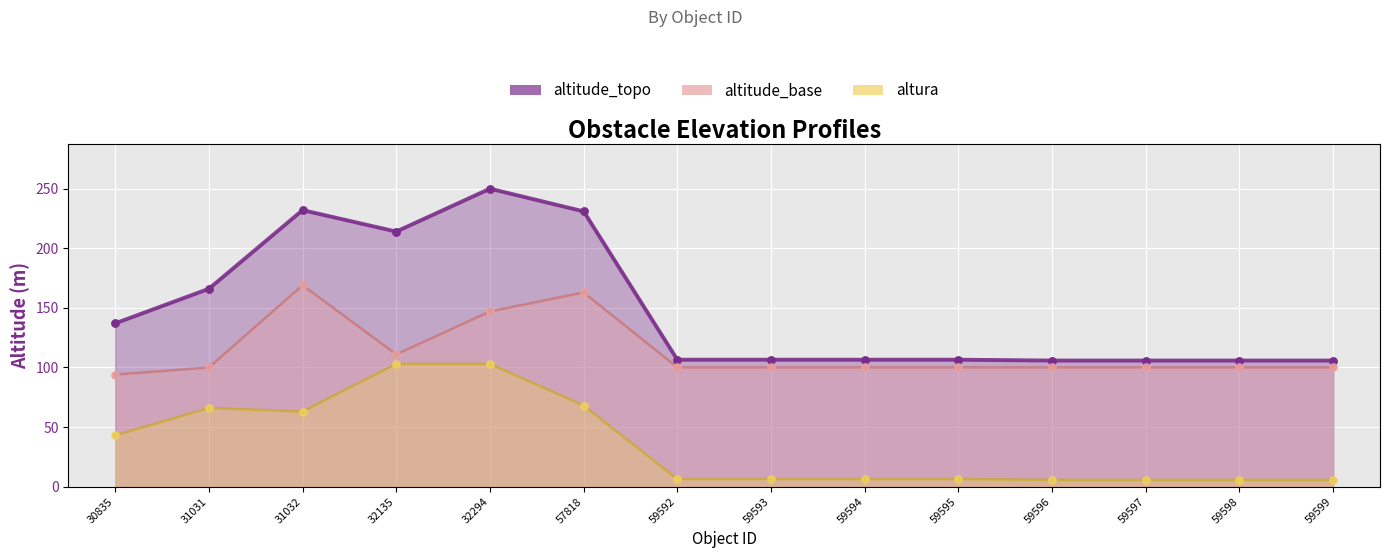

Which series contains the lowest Y value?

altura